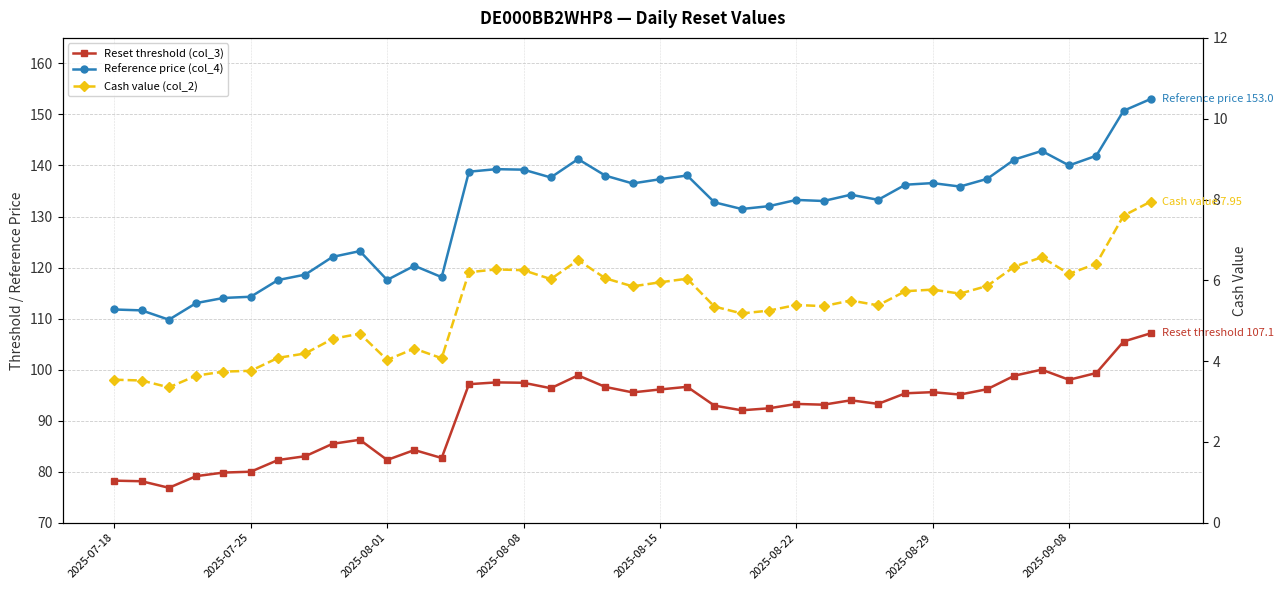

Reading left to right, extract all data points from this chart.

Reset threshold (col_3): 78.2	78.1	76.8	79.1	79.8	80.0	82.3	83.0	85.5	86.3	82.3	84.2	82.7	97.1	97.5	97.4	96.4	98.9	96.6	95.5	96.1	96.6	92.9	92.0	92.4	93.3	93.1	94.0	93.3	95.4	95.6	95.1	96.2	98.8	100.0	98.0	99.3	105.5	107.1
Reference price (col_4): 111.8	111.6	109.8	113.0	114.0	114.3	117.5	118.6	122.1	123.2	117.6	120.3	118.1	138.8	139.3	139.2	137.7	141.2	138.0	136.5	137.3	138.0	132.8	131.5	132.0	133.2	133.0	134.3	133.3	136.2	136.6	135.9	137.4	141.2	142.8	140.0	141.9	150.7	153.0
Cash value (col_2): 3.5	3.5	3.4	3.6	3.7	3.8	4.1	4.2	4.5	4.7	4.0	4.3	4.1	6.2	6.3	6.2	6.0	6.5	6.0	5.8	6.0	6.0	5.3	5.2	5.2	5.4	5.4	5.5	5.4	5.7	5.8	5.7	5.9	6.3	6.6	6.2	6.4	7.6	8.0